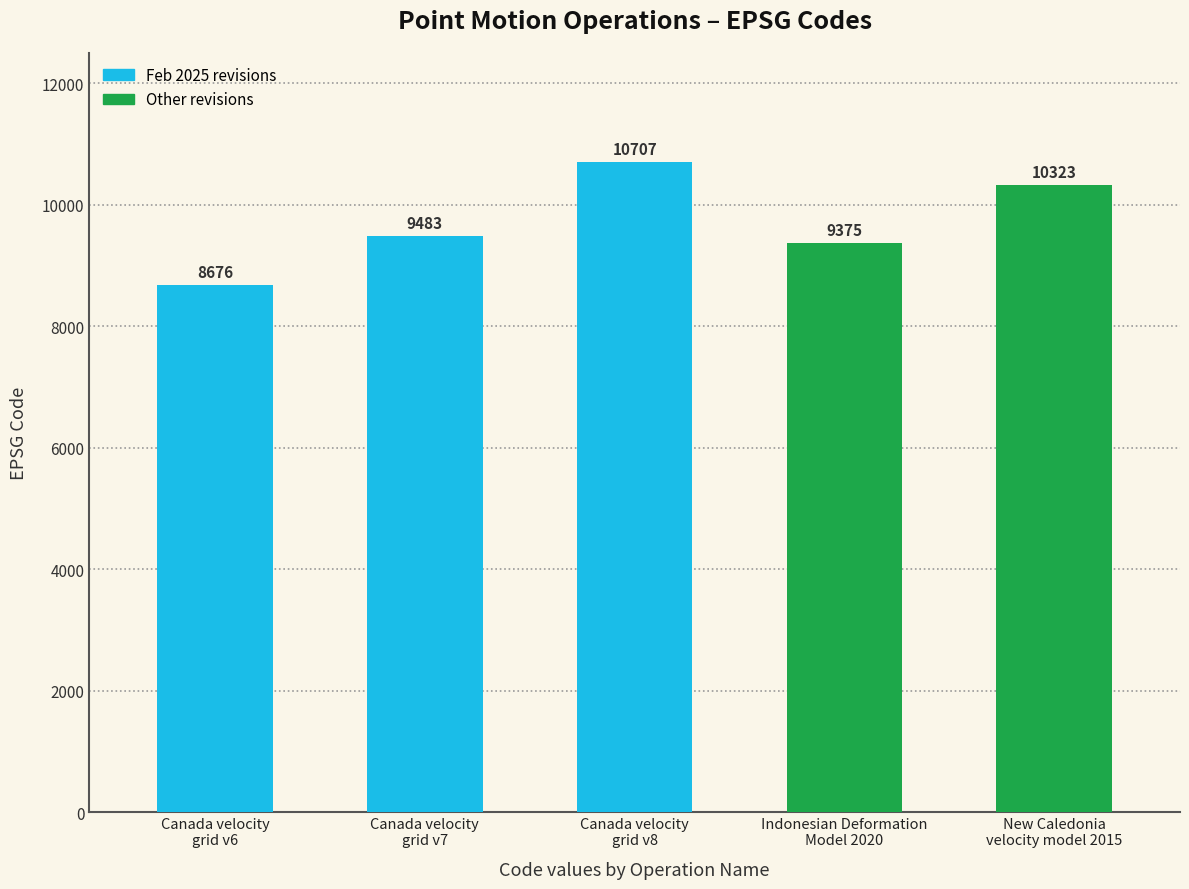

List the labels in order of value, smallest first.

Canada velocity
grid v6, Indonesian Deformation
Model 2020, Canada velocity
grid v7, New Caledonia
velocity model 2015, Canada velocity
grid v8